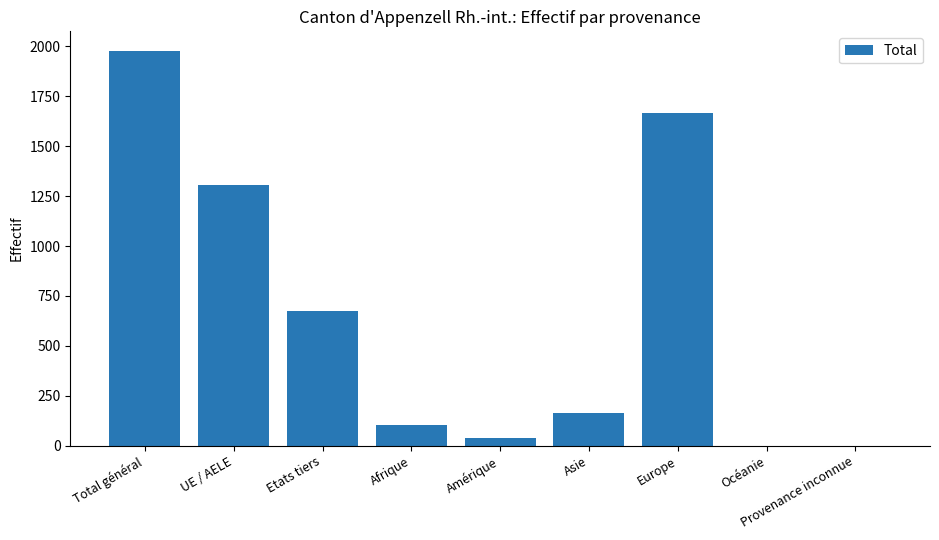

Where does the data first go above 164?

Total général